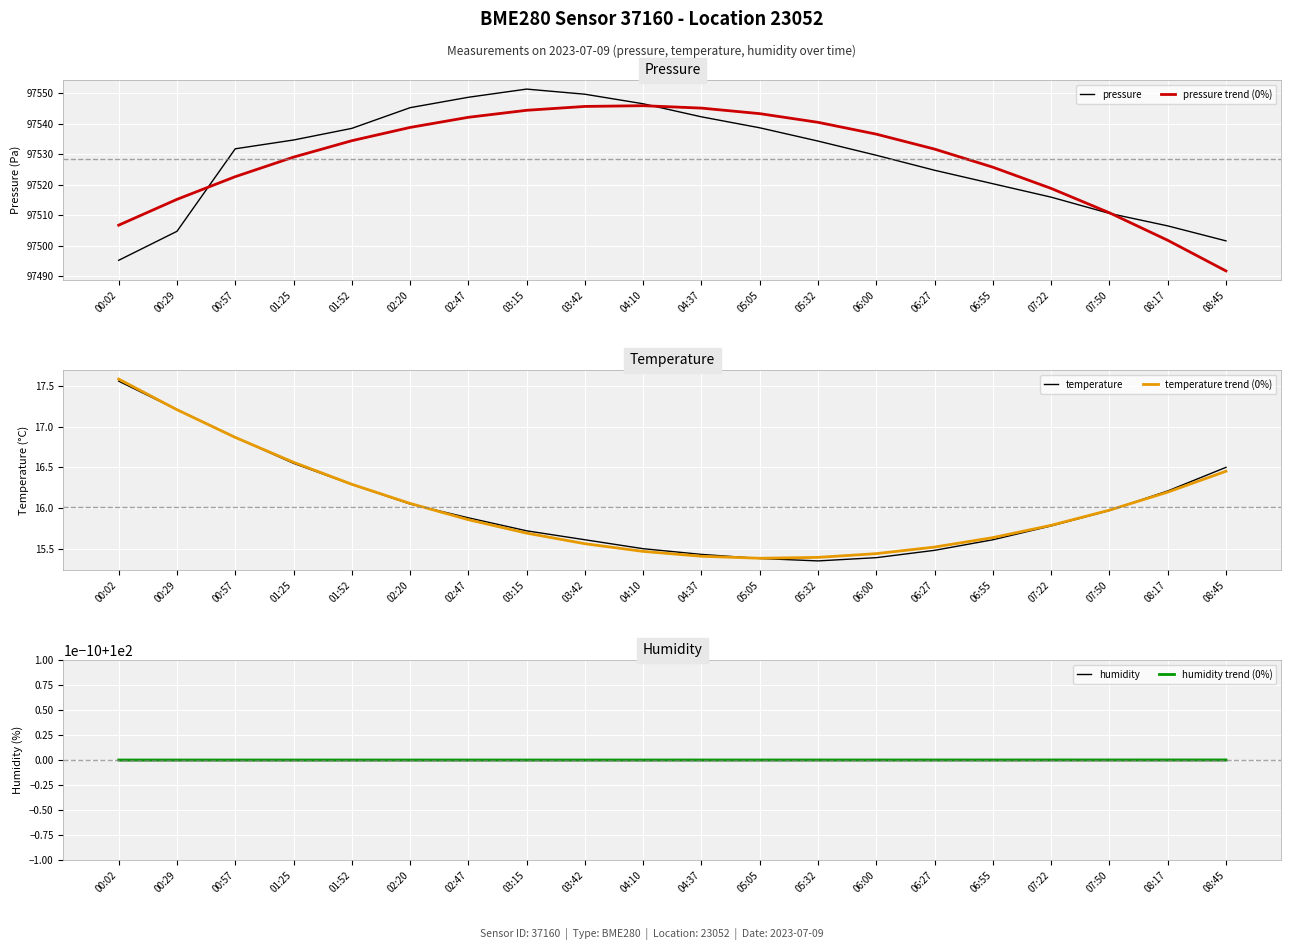

What position from the left is 08:45?

20